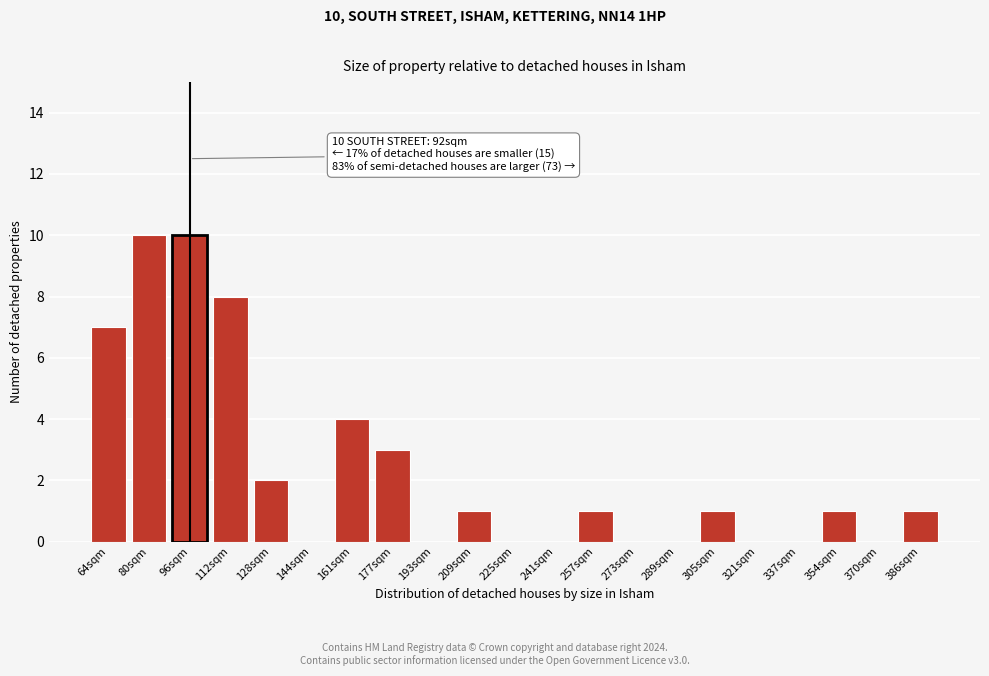

Reading right to left, transcribe all the data shown in this chart.

386sqm=1	370sqm=0	354sqm=1	337sqm=0	321sqm=0	305sqm=1	289sqm=0	273sqm=0	257sqm=1	241sqm=0	225sqm=0	209sqm=1	193sqm=0	177sqm=3	161sqm=4	144sqm=0	128sqm=2	112sqm=8	96sqm=10	80sqm=10	64sqm=7